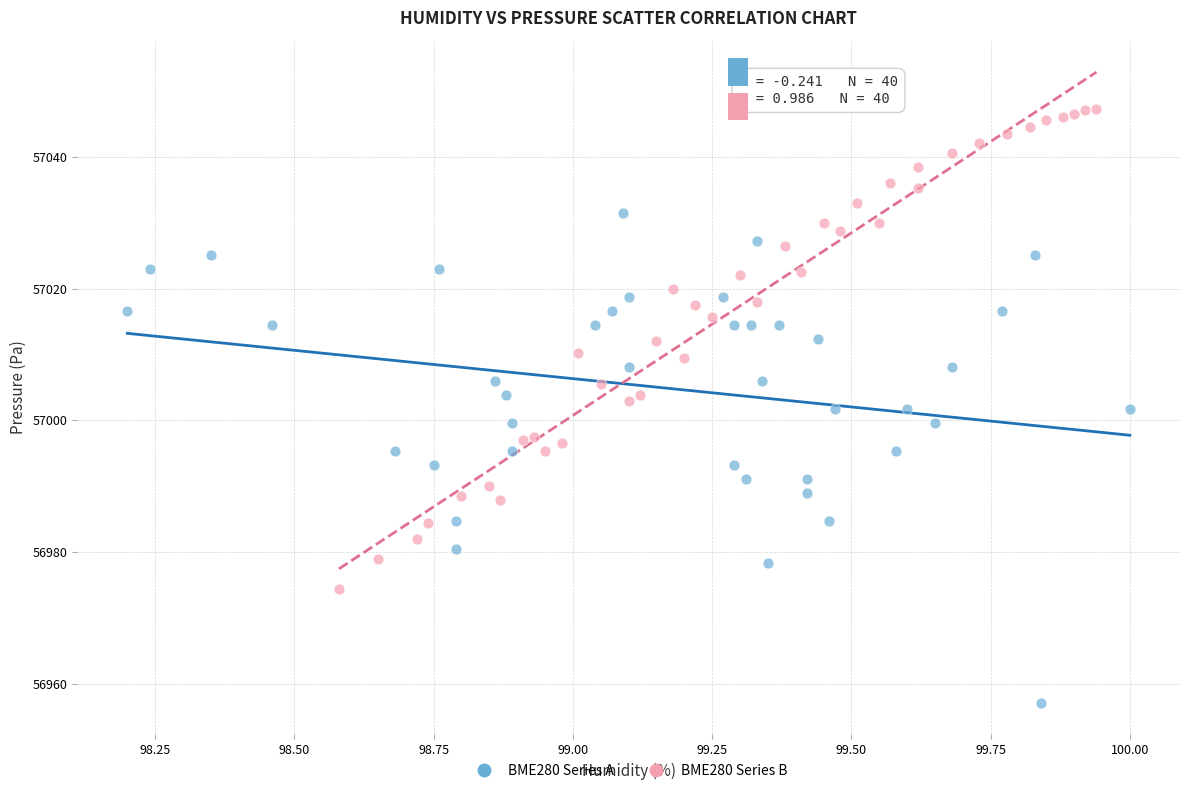

Which series reaches the minimum Y coordinate?

BME280 Series A